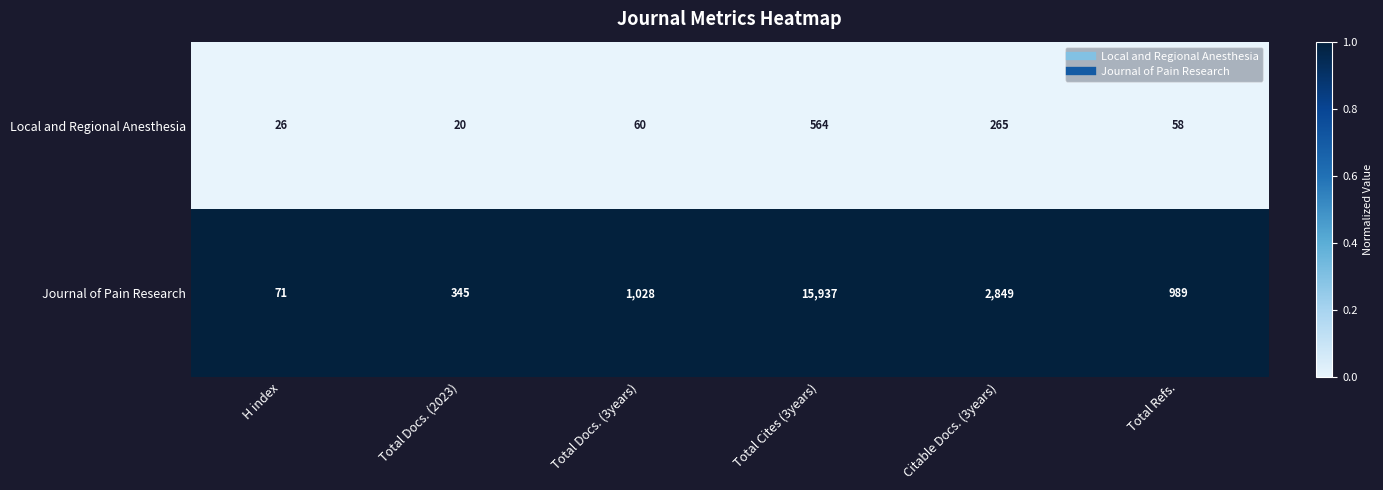

Which series has the largest range (max minus min)?

Journal of Pain Research